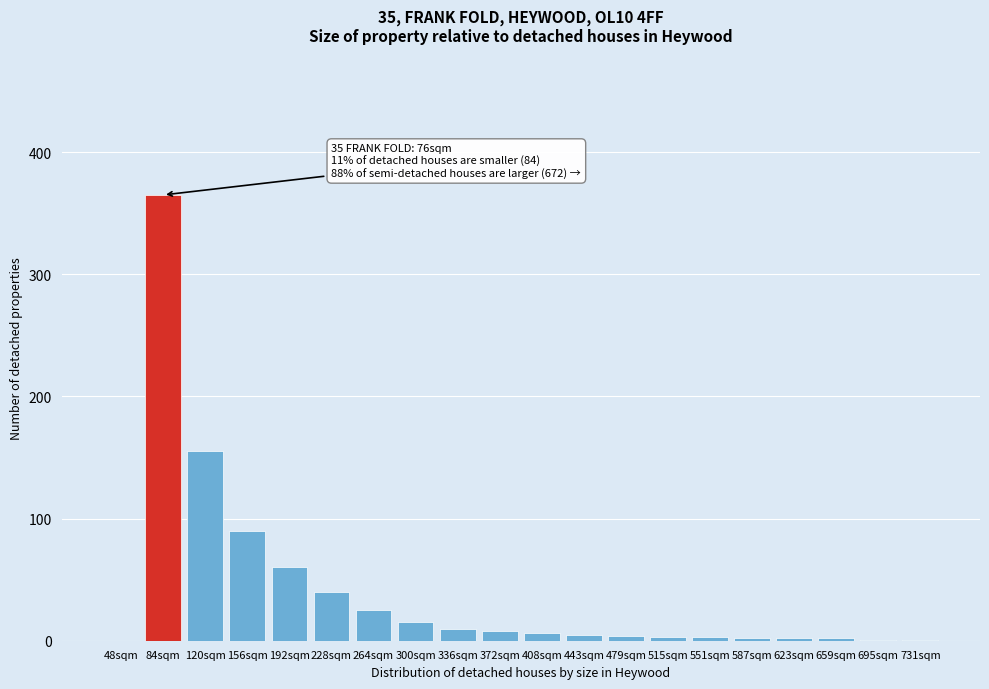

Is it true that the value at 120sqm is 155?

True